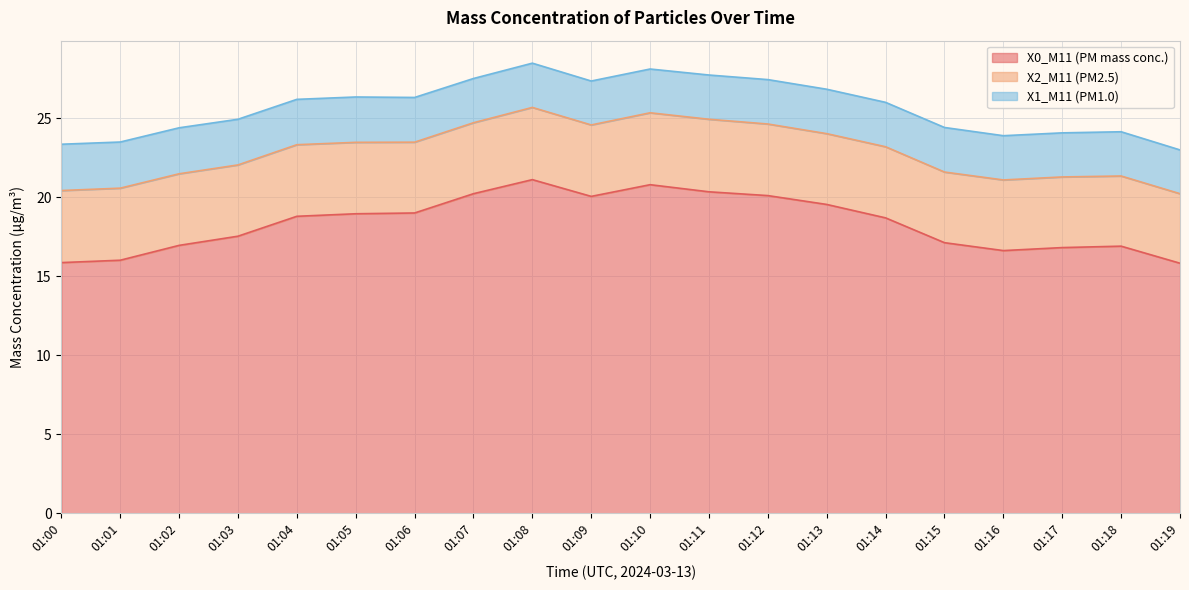

The value of X2_M11 (PM2.5) at 01:17 is 4.5. True or false?

True